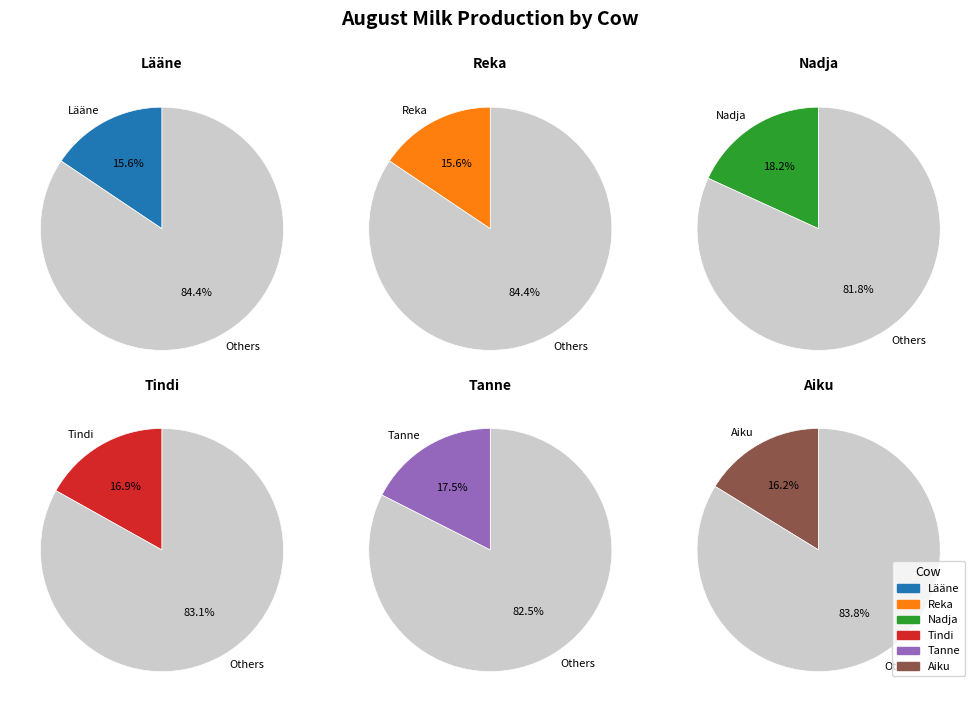

Is it true that Lääne is 16% of the pie?

True